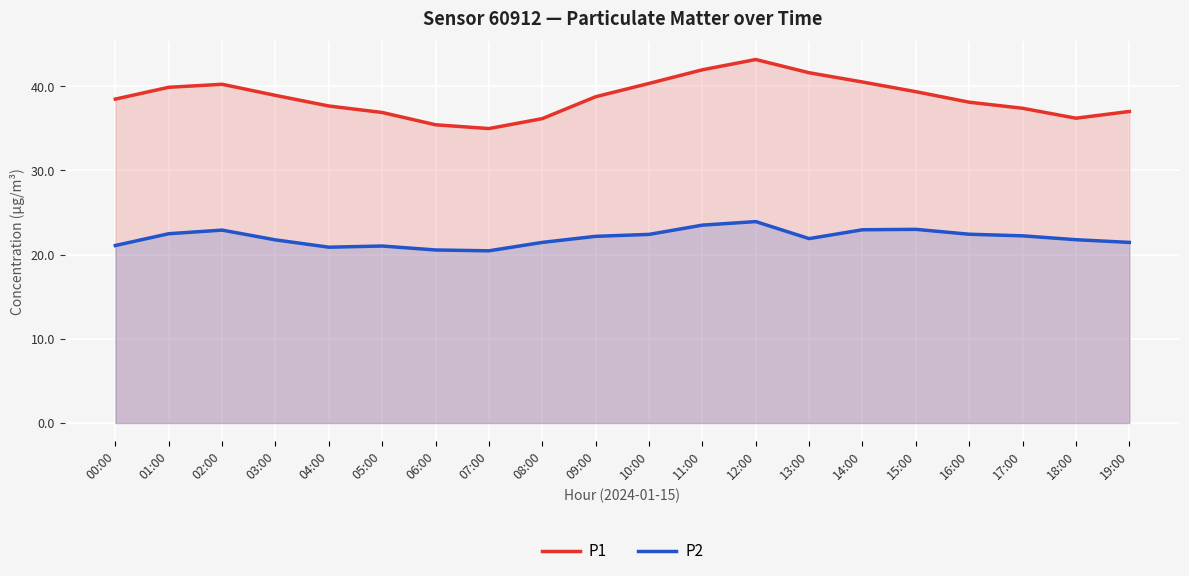

Does the chart display data point markers on the line(s)?

No